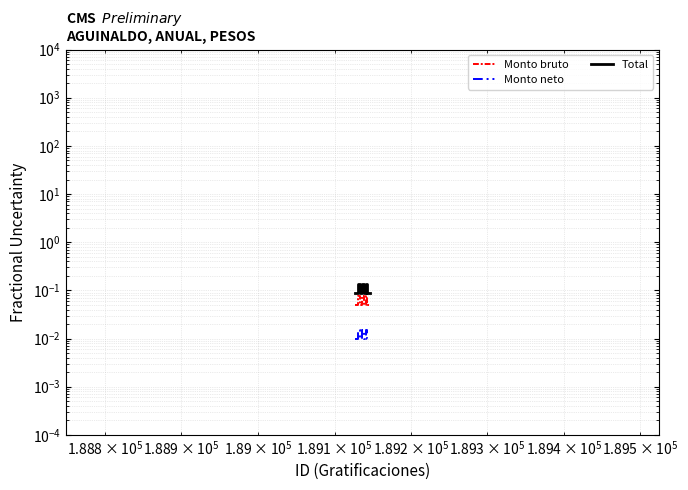

Is the value of Monto neto at 7 greater than the value of Monto bruto at 17?

No